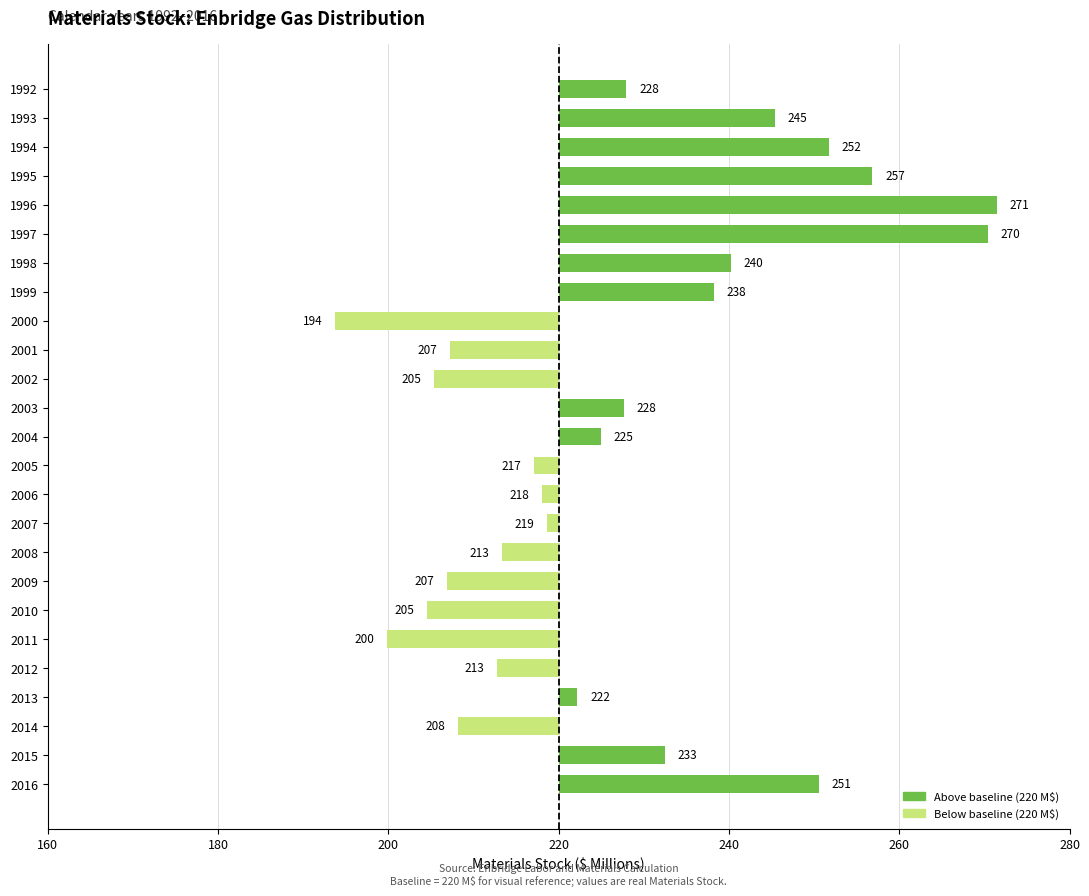

Are the bars grouped side by side (vs. stacked)?

No